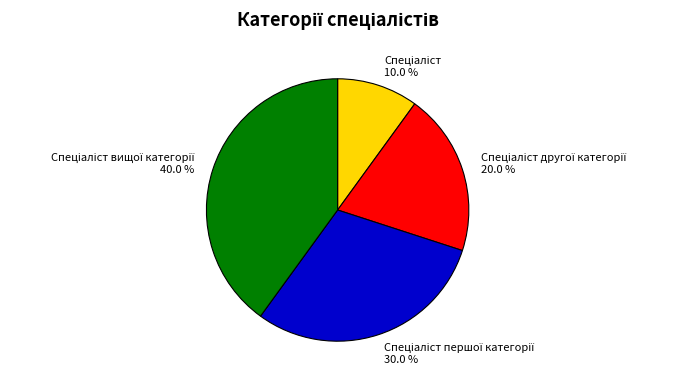

Does any single category account for the majority?

No